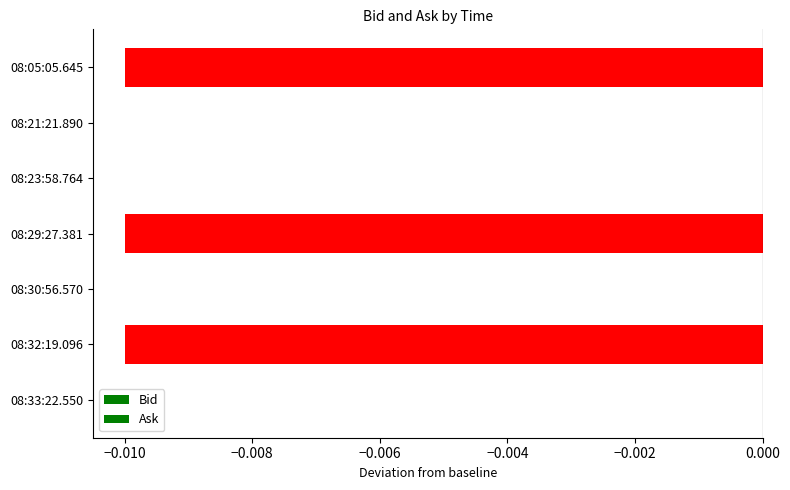

Which series has the widest spread of values?

Bid